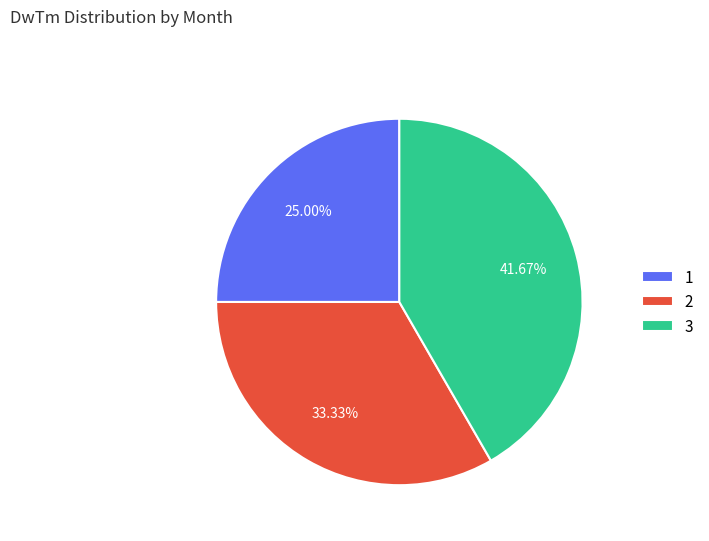

What is the smallest slice in the pie chart?

1